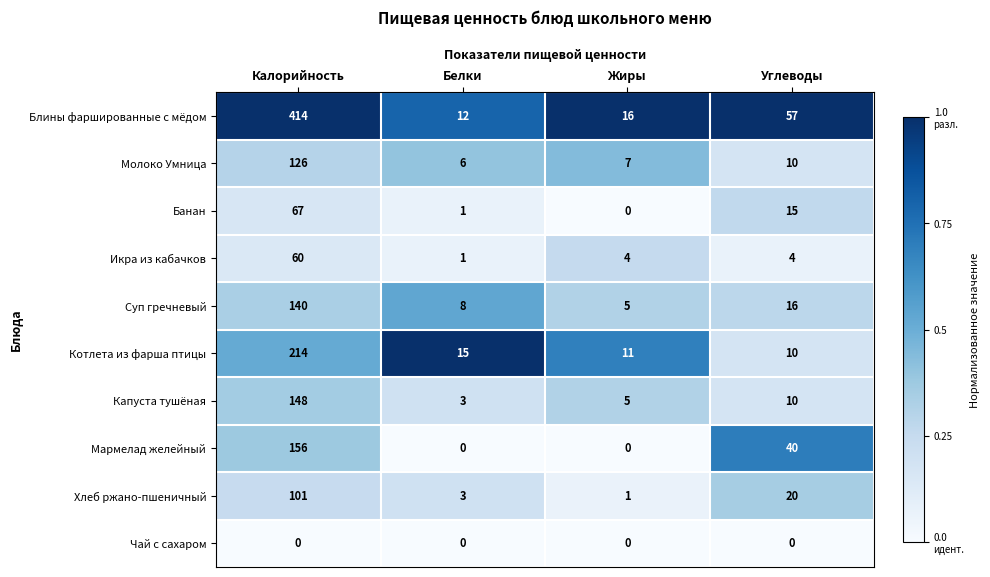

At which label does Мармелад желейный first exceed 40?

Калорийность